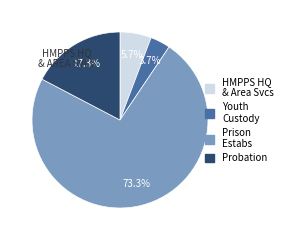

To the nearest percent, what is the difference between the largest and smallest slice percentages?

70%